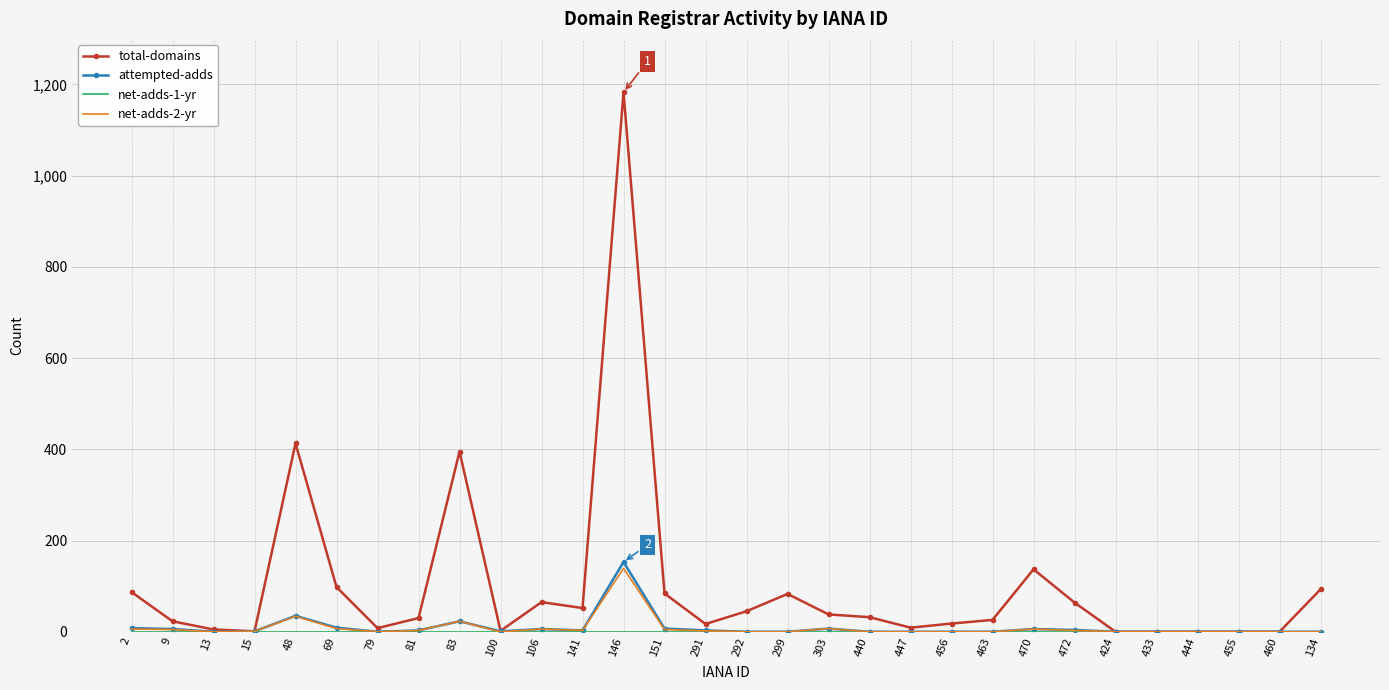

Which series has the widest spread of values?

total-domains